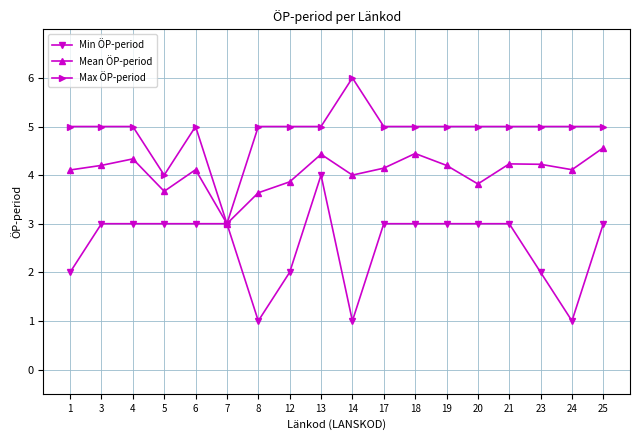

Which series changed the most between 8 and 19?

Min ÖP-period